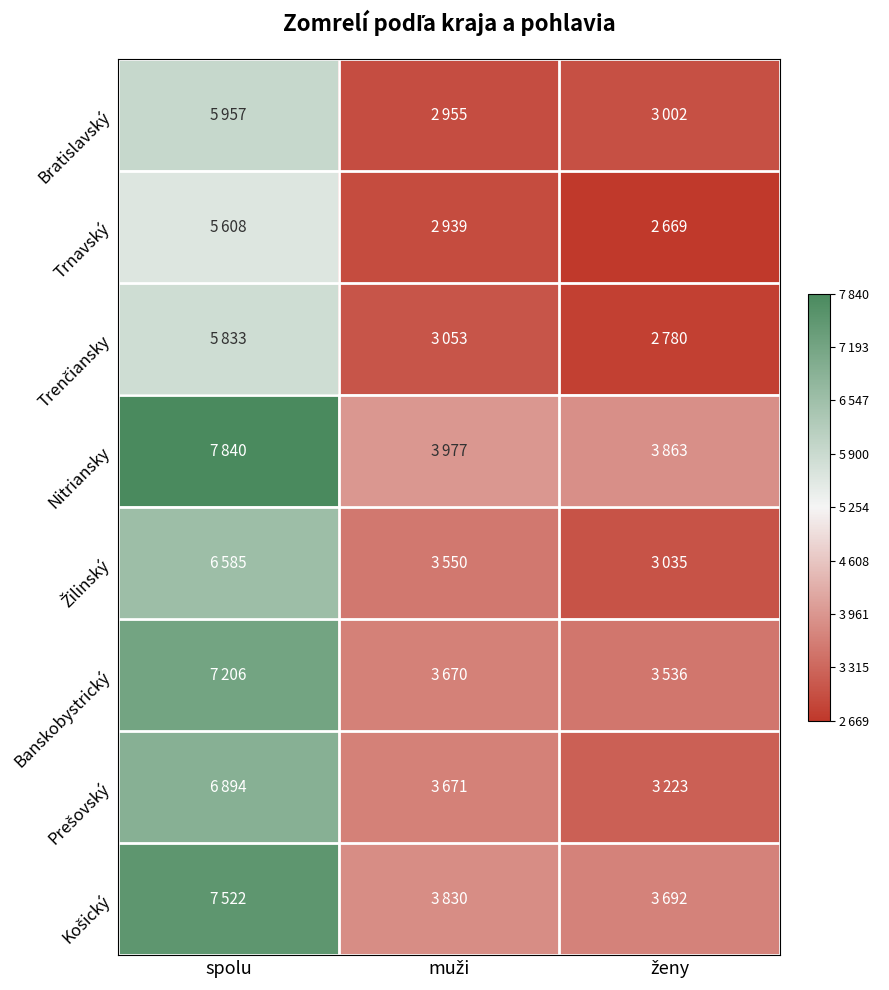

At how many categories does at least one series exceed 0?

3